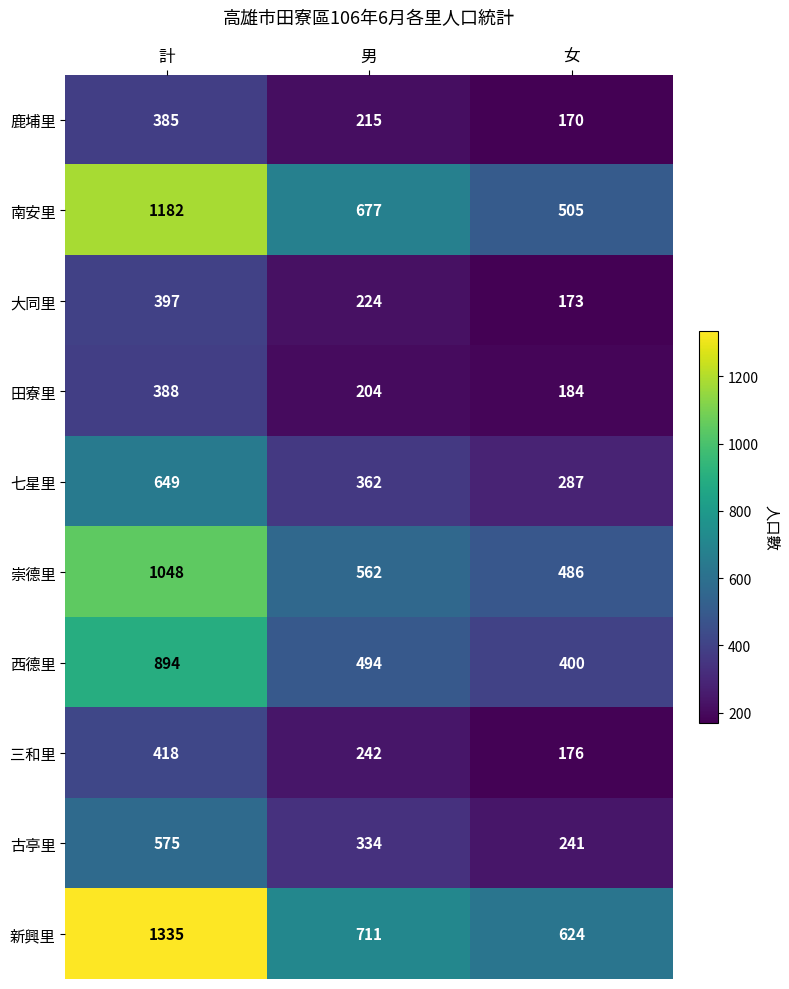

Reading right to left, transcribe all the data shown in this chart.

鹿埔里: 女=170	男=215	計=385
南安里: 女=505	男=677	計=1182
大同里: 女=173	男=224	計=397
田寮里: 女=184	男=204	計=388
七星里: 女=287	男=362	計=649
崇德里: 女=486	男=562	計=1048
西德里: 女=400	男=494	計=894
三和里: 女=176	男=242	計=418
古亭里: 女=241	男=334	計=575
新興里: 女=624	男=711	計=1335